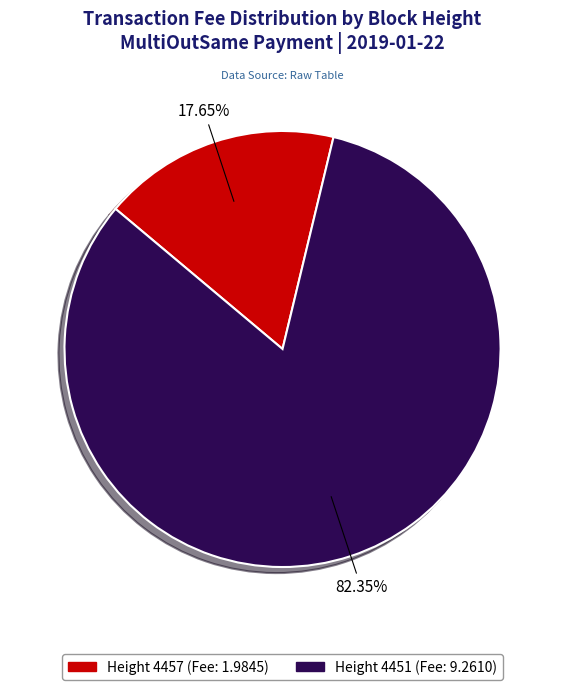

Is there a majority slice in this chart?

Yes